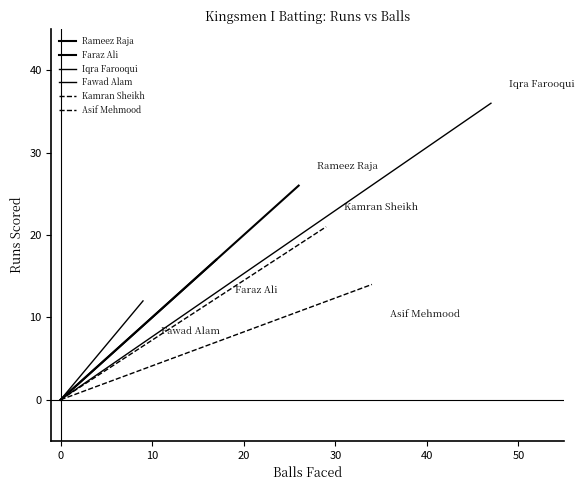

Reading left to right, what are all the values shown in this chart?

Rameez Raja: 0	26
Faraz Ali: 0	17
Iqra Farooqui: 0	36
Fawad Alam: 0	12
Kamran Sheikh: 0	21
Asif Mehmood: 0	14